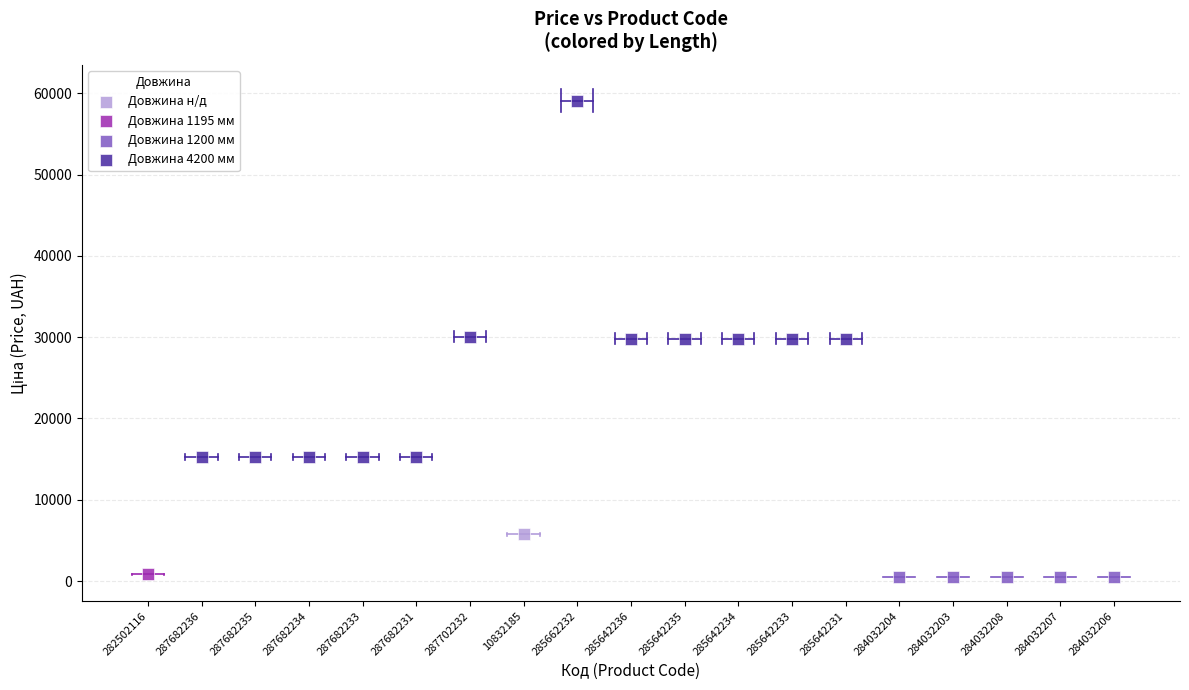

Which series reaches the maximum Y coordinate?

Довжина 4200 мм